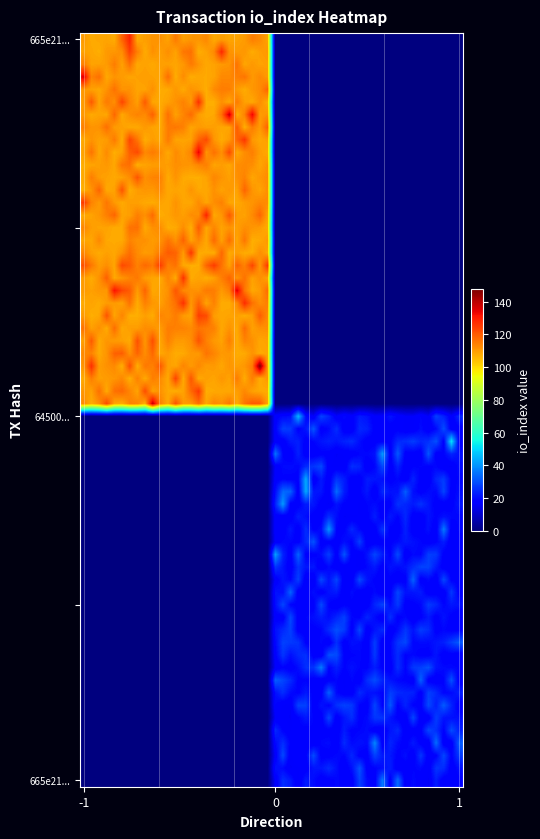

Reading right to left, extract all data points from this chart.

665e216b471d98072c5a47c29577d0b8b634975: 107	-1
6450082101a98da947443bf821093e6407169f7: 16	1